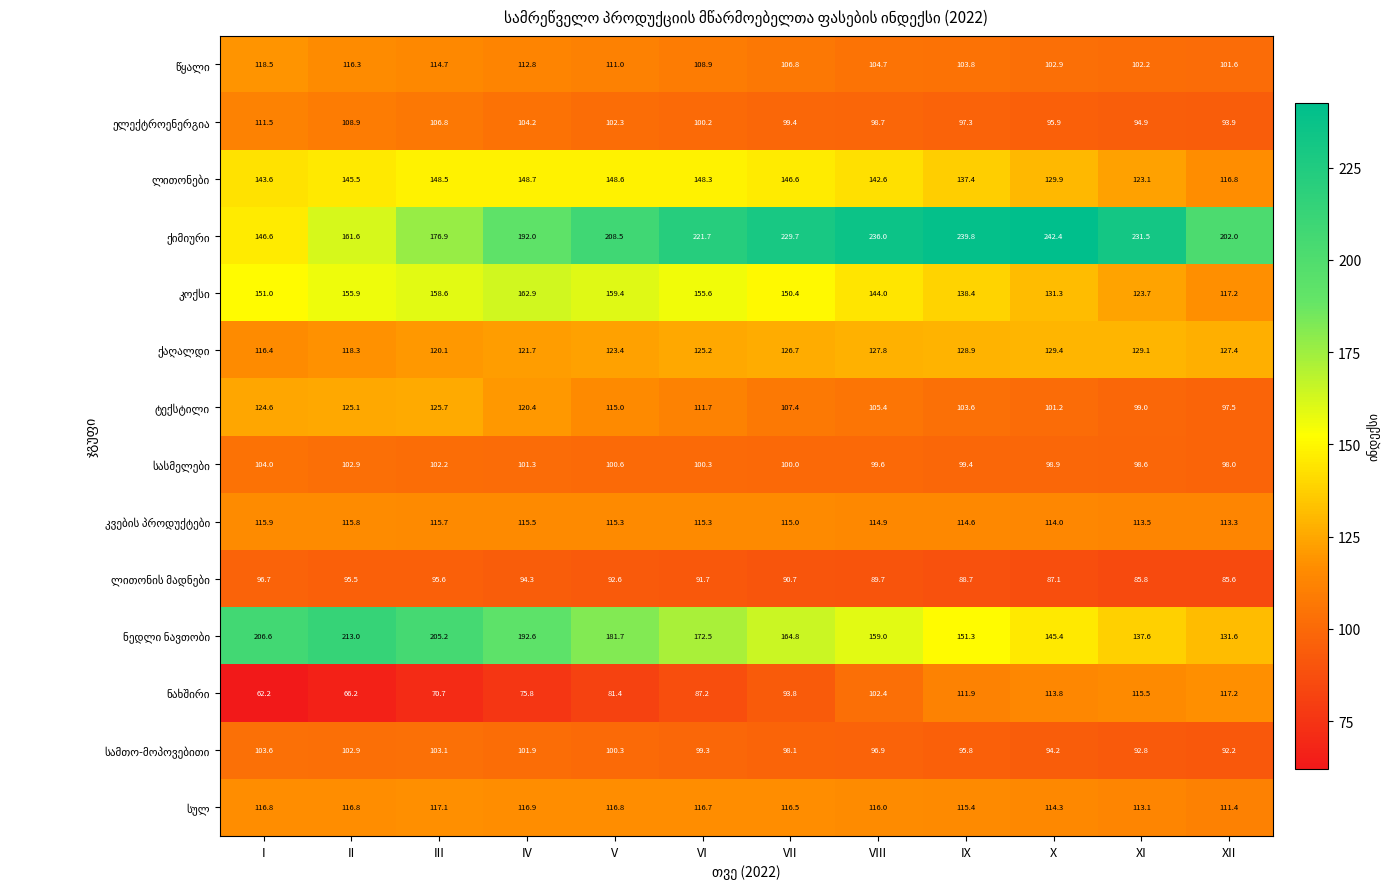

How many categories are shown in the chart?

12